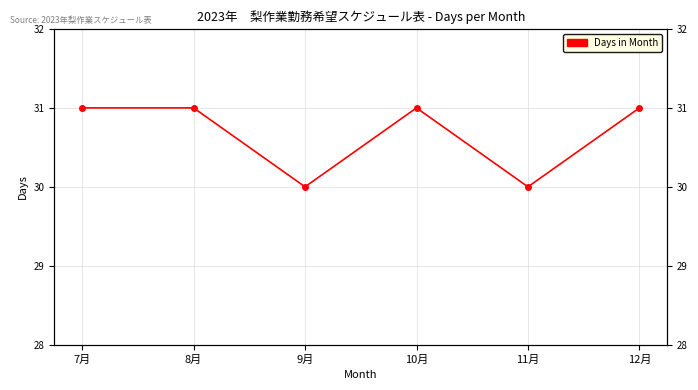

At which category does the chart reach its minimum across all series?

9月